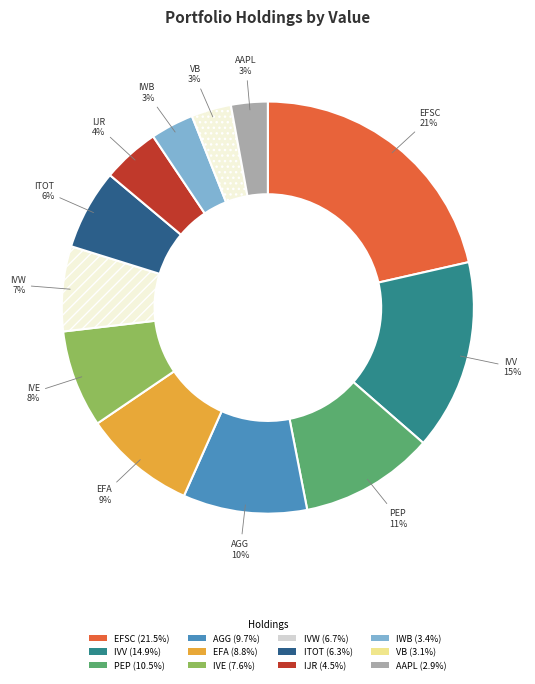

To the nearest percent, what is the difference between the largest and smallest slice percentages?

19%